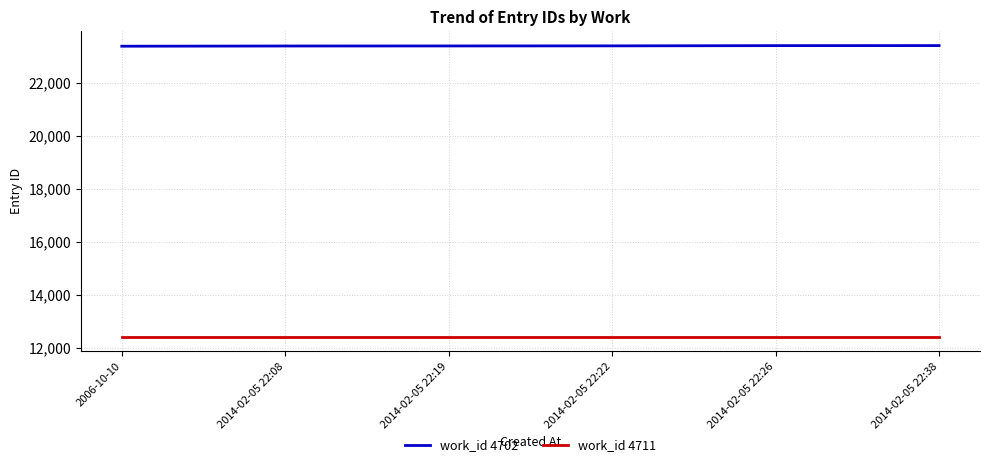

What is the average value of the work_id 4711 series?

12427